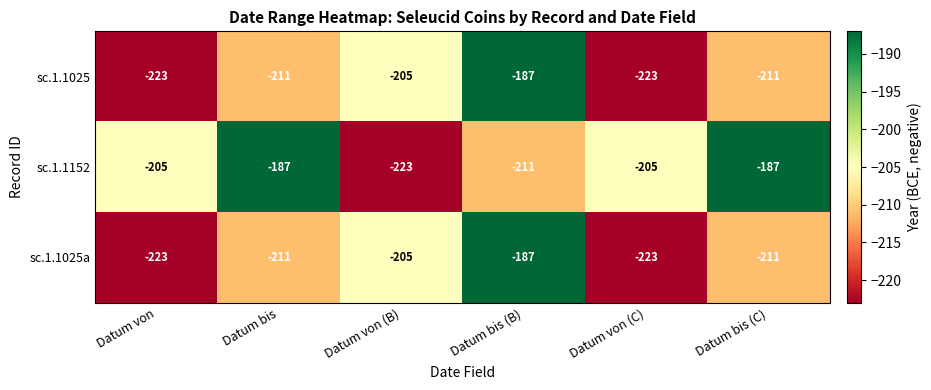

At which category is the sum across all series the highest?

Datum bis (B)